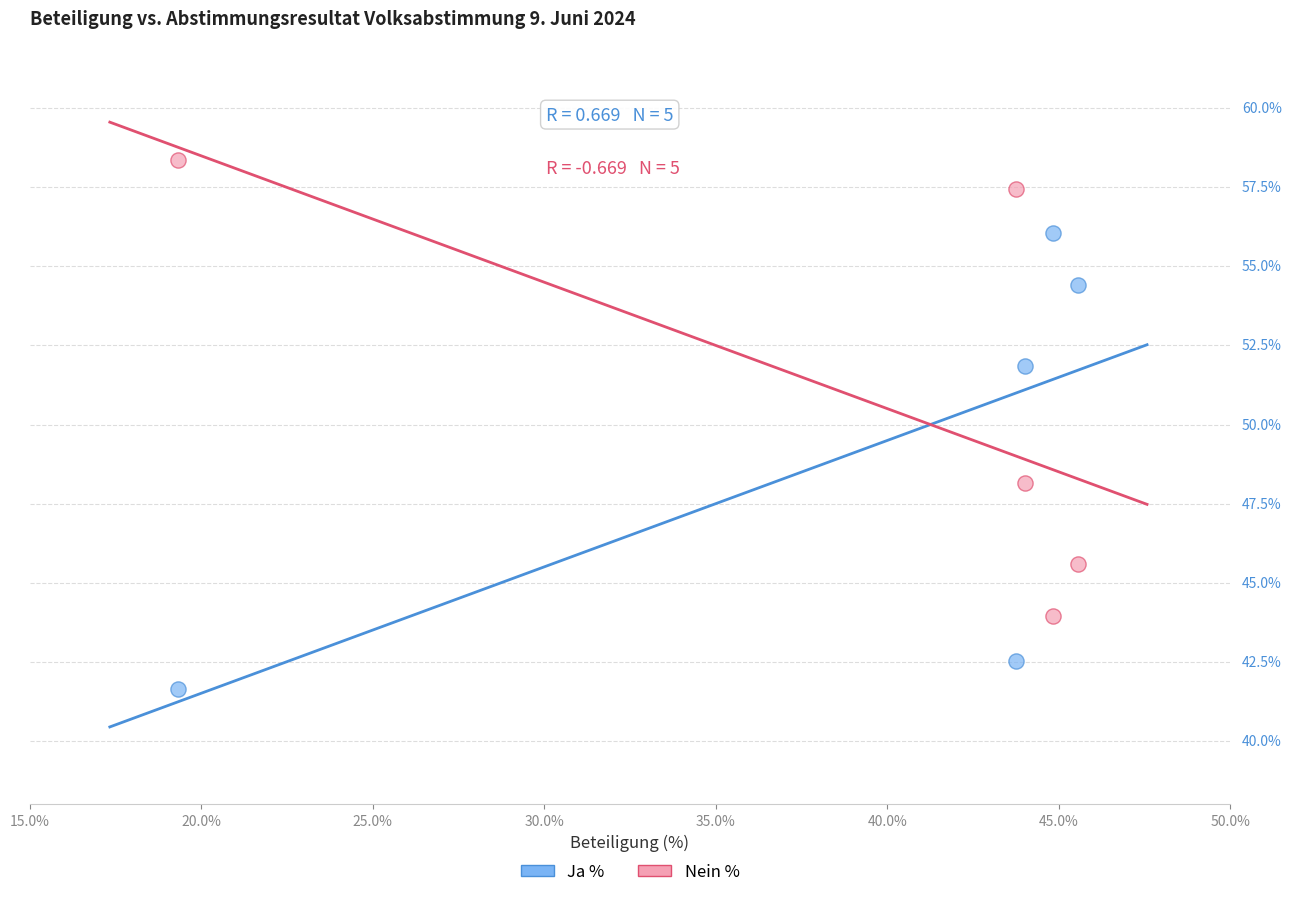

Which series reaches the minimum Y coordinate?

Ja %